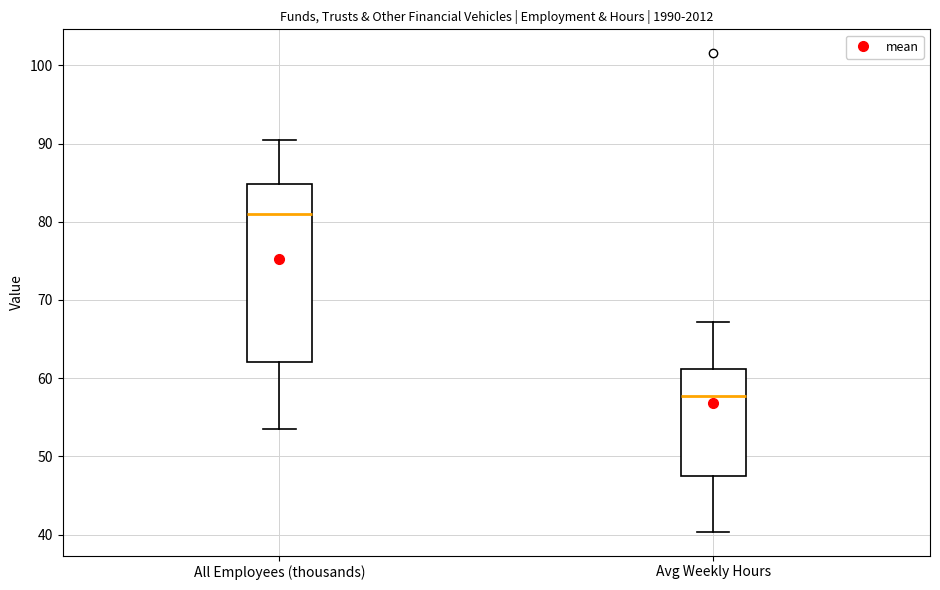

Which box has the highest median line?

All Employees (thousands)